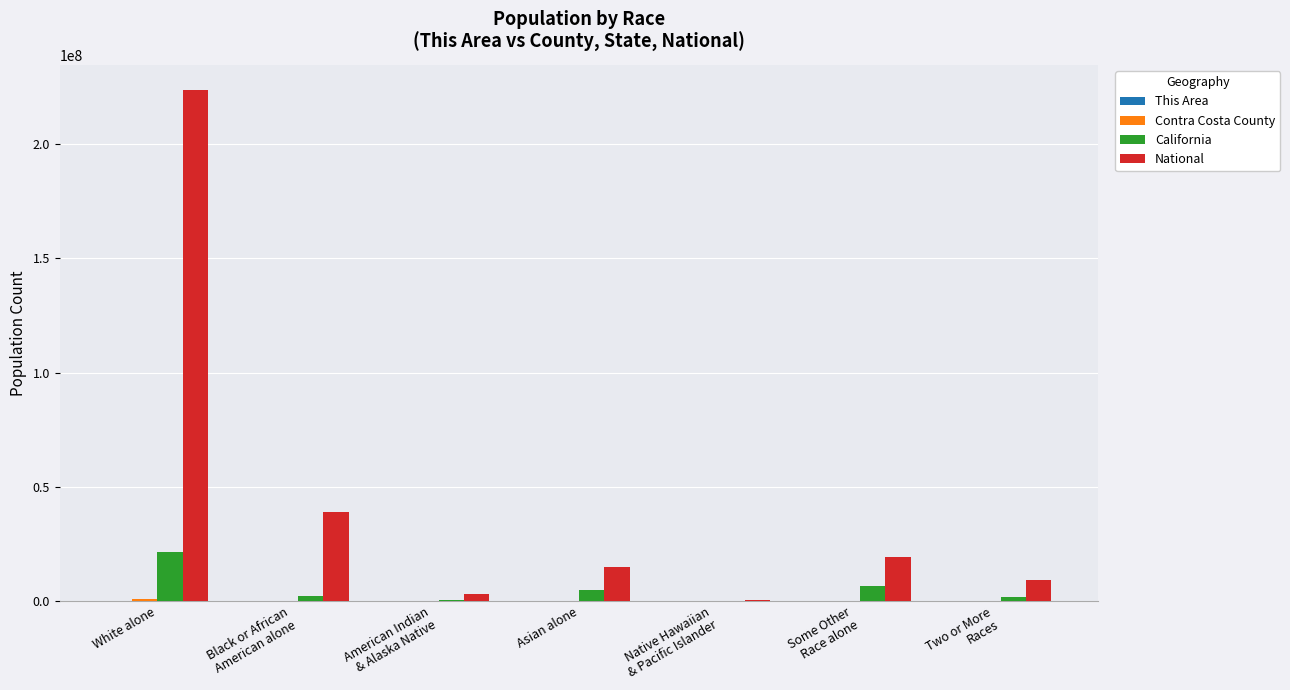

Which series has the largest total across all categories?

National